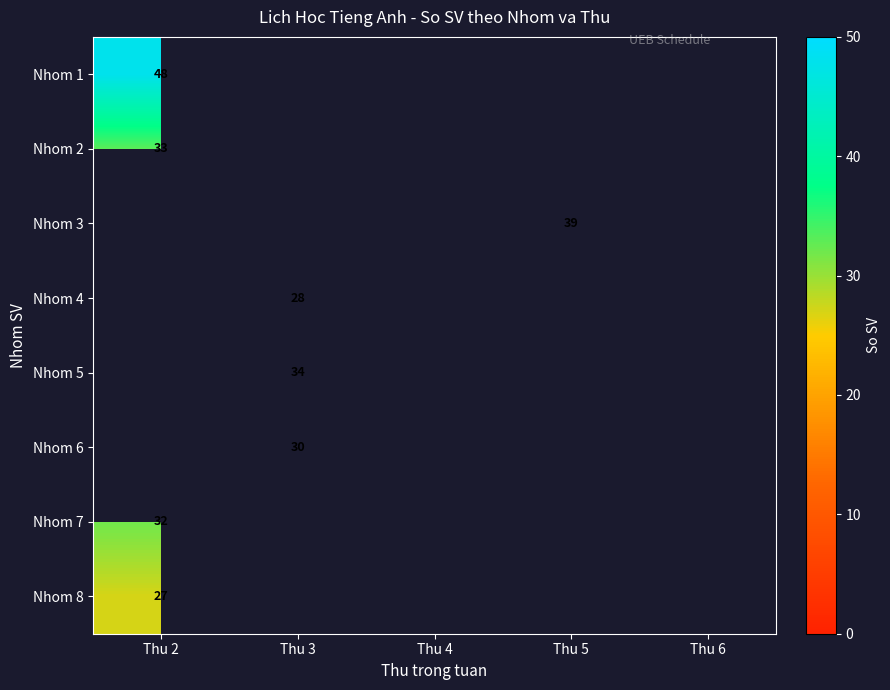

At how many categories does at least one series exceed 41?

1